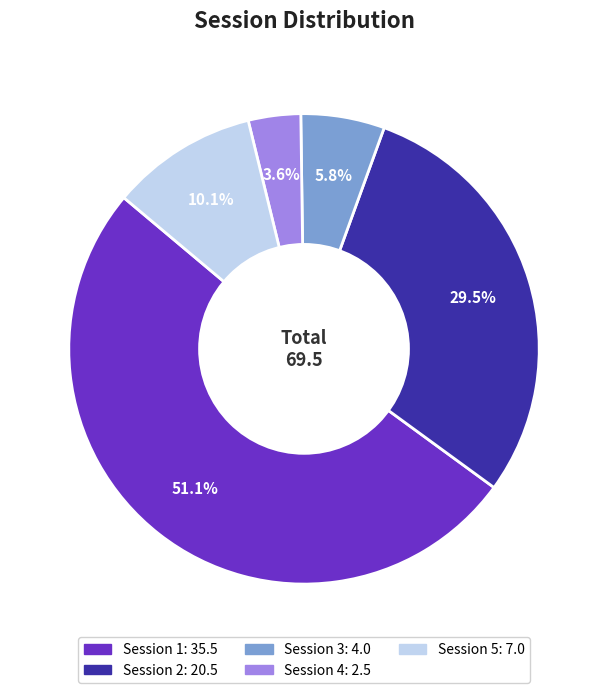

Is there any slice that represents more than half of the pie?

Yes